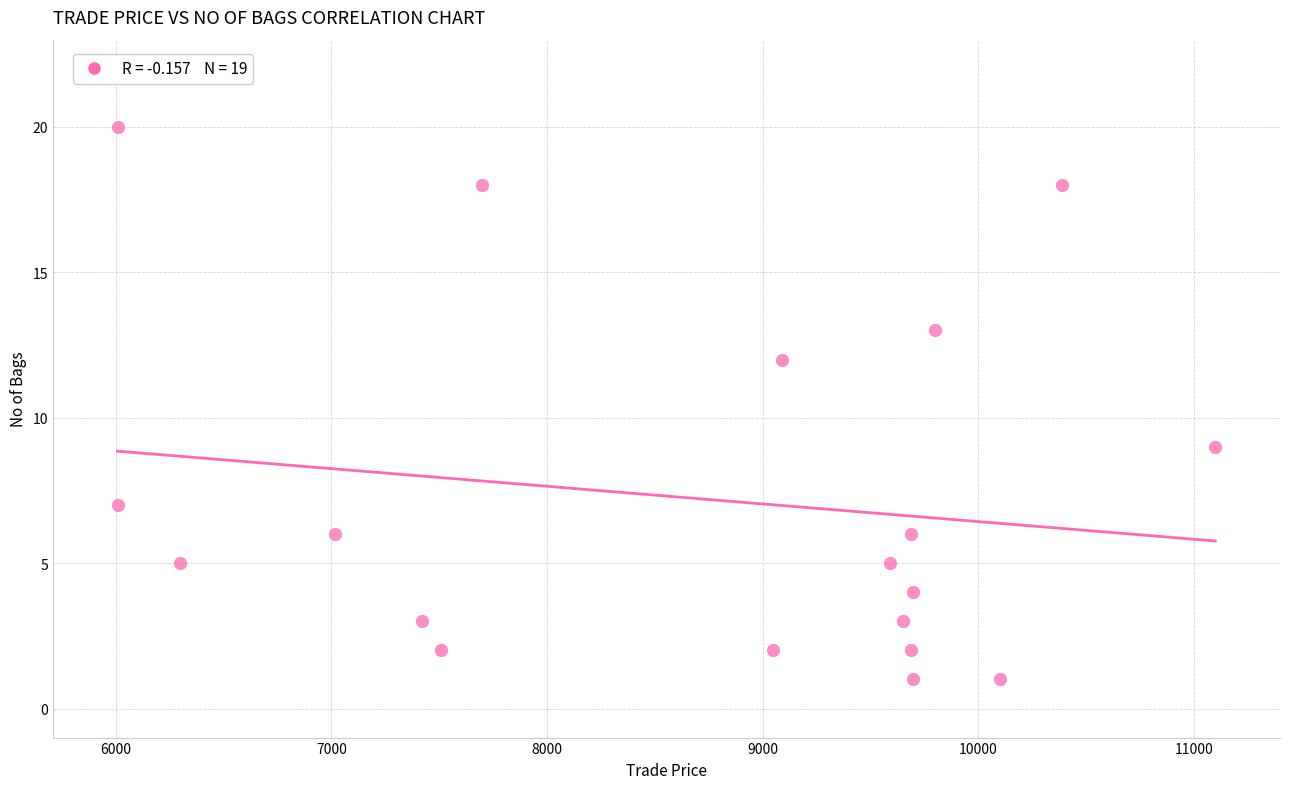

What is the range of X values (max minus min)?

5090